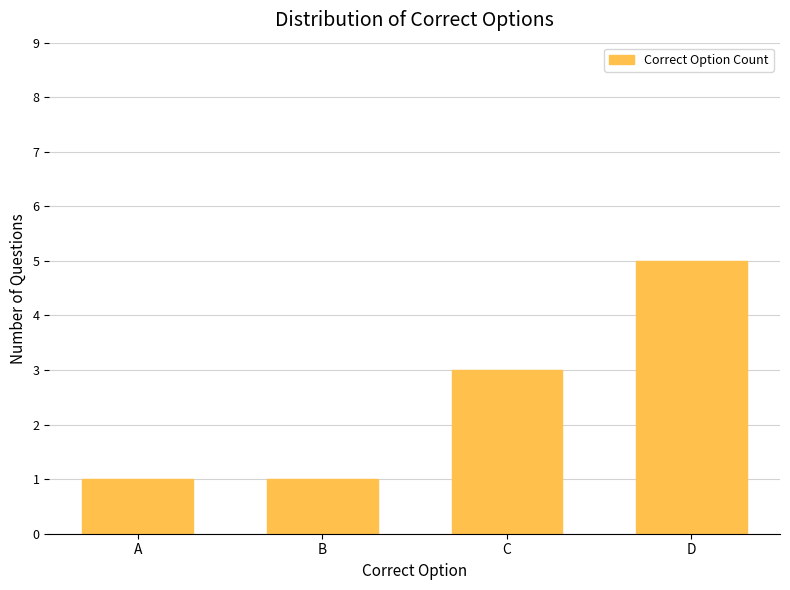

What is the sum of all values?

10